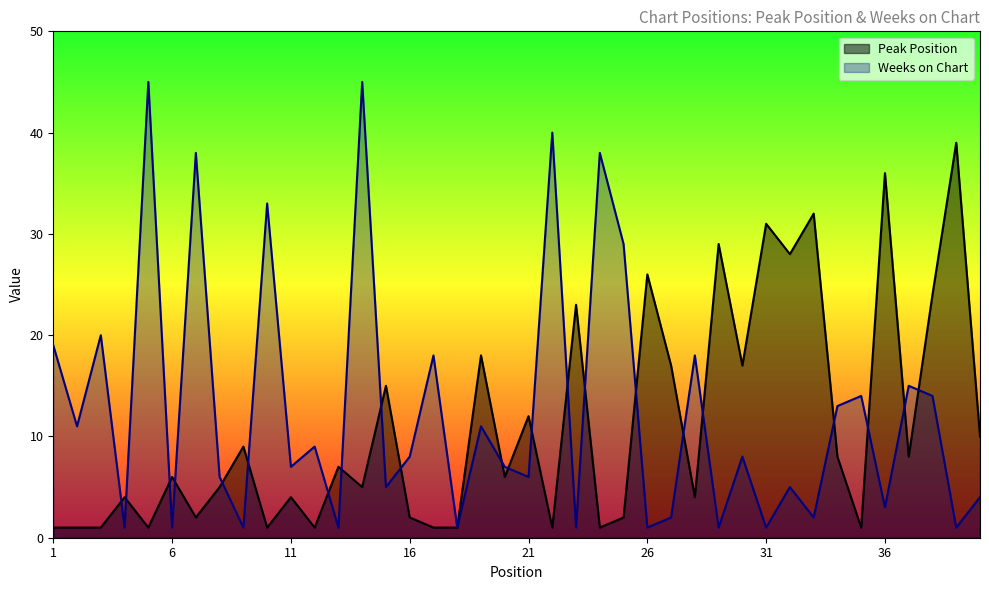

What is the difference between the highest and lowest values at 21?

6